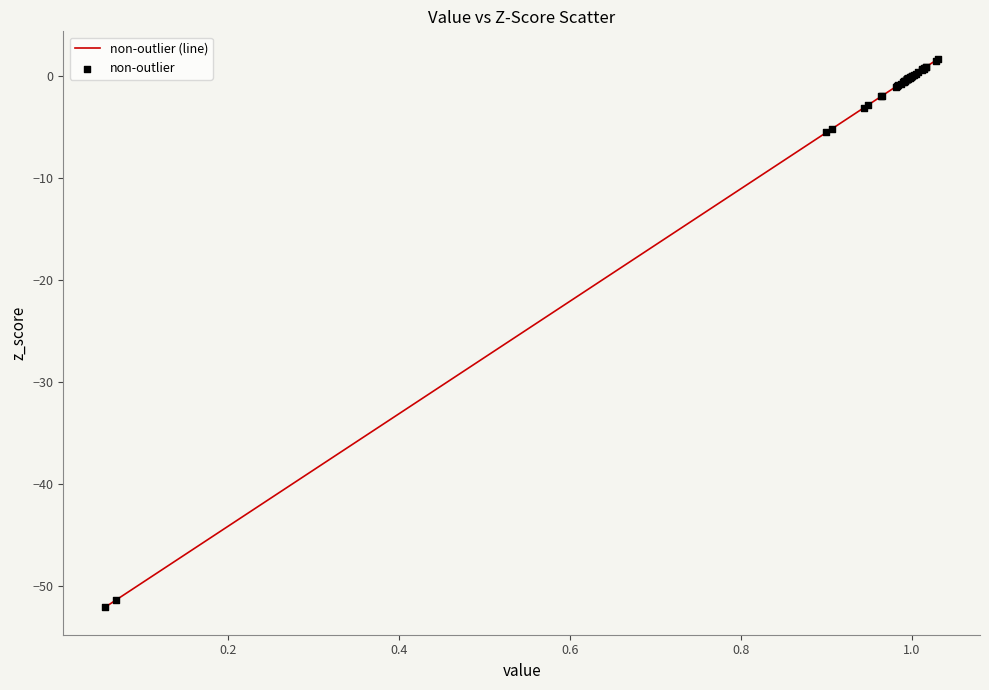

What is the difference between the maximum and minimum values?

53.8